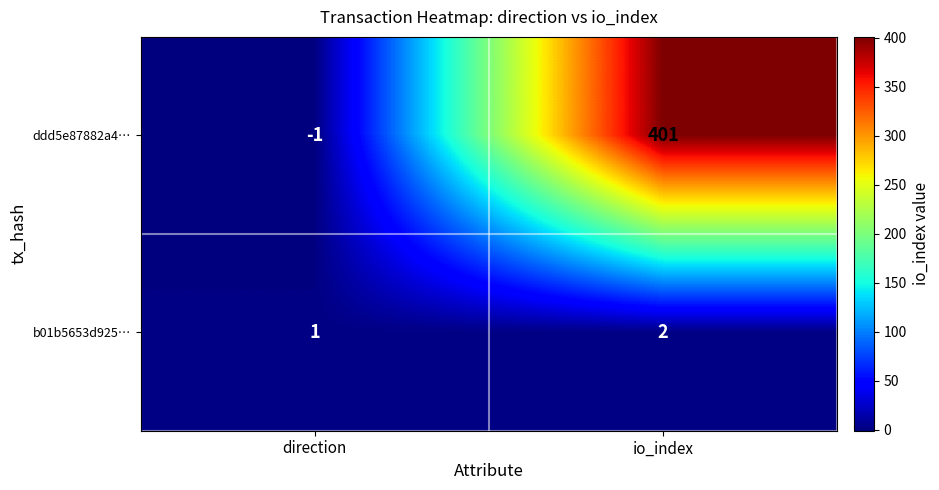

What is the maximum value for ddd5e87882a4…?

401